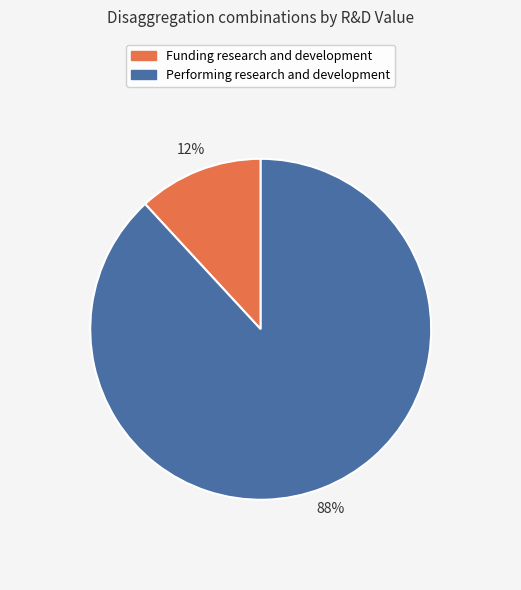

Rank the categories by value from lowest to highest.

Funding research and development, Performing research and development